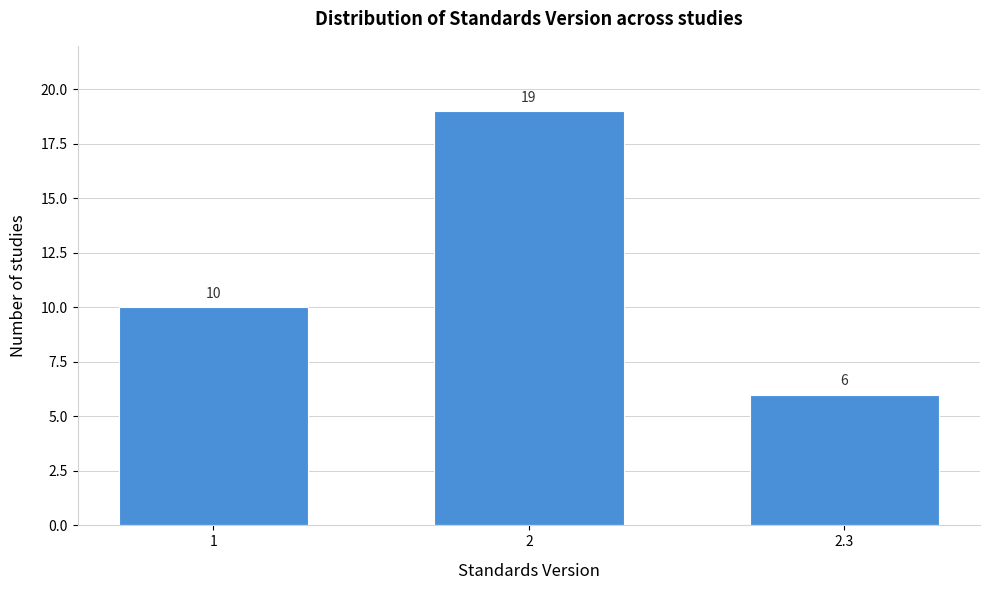

Reading left to right, extract all data points from this chart.

10	19	6